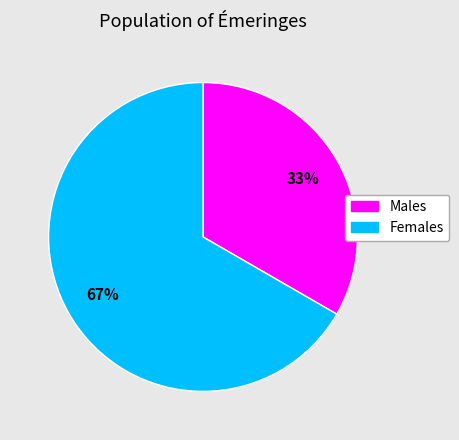

To the nearest percent, what is the average slice percentage?

50%